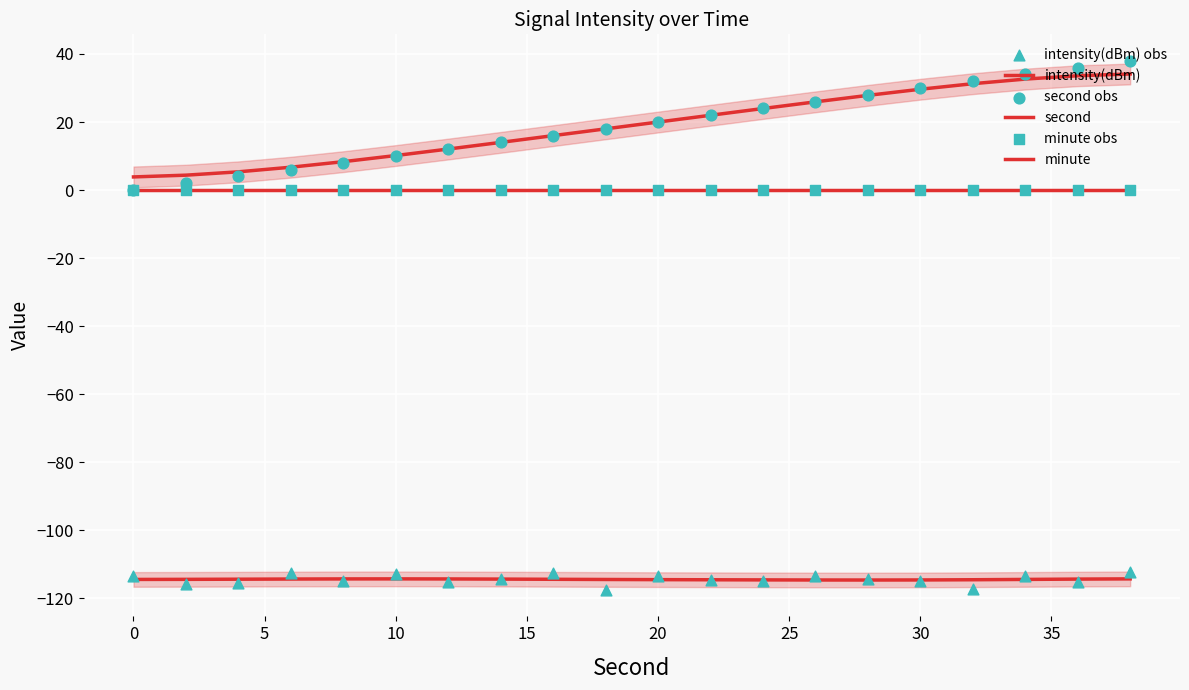

Which series contains the lowest Y value?

intensity(dBm) obs